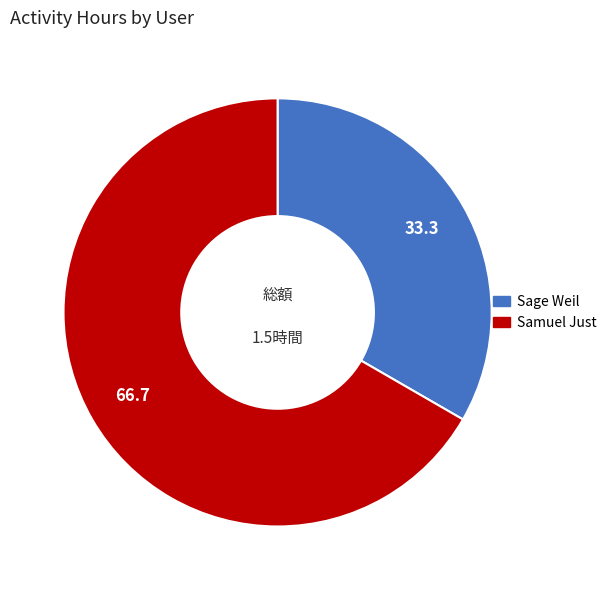

What is the majority slice?

Samuel Just